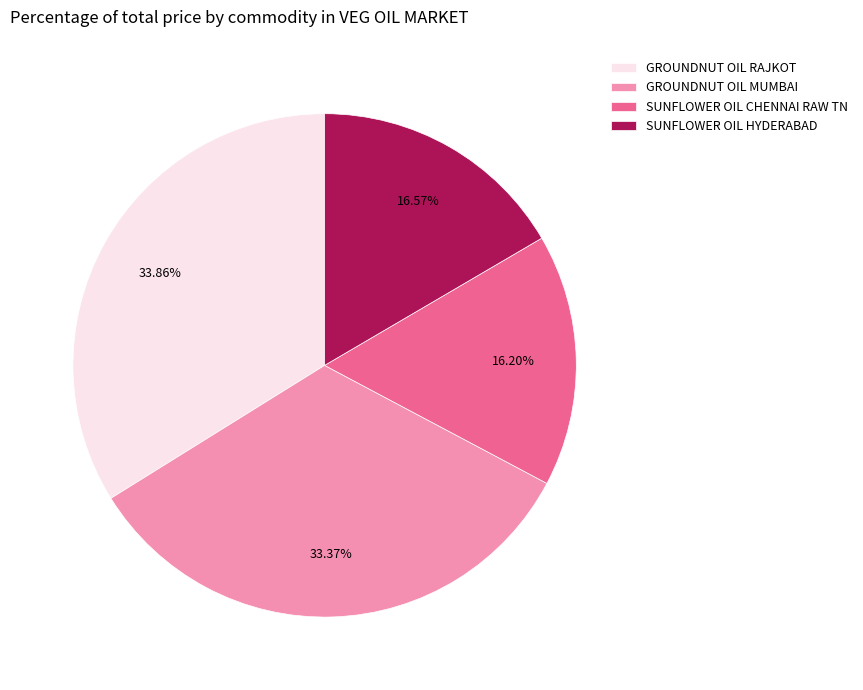

Is it true that SUNFLOWER OIL HYDERABAD is 4% of the pie?

False